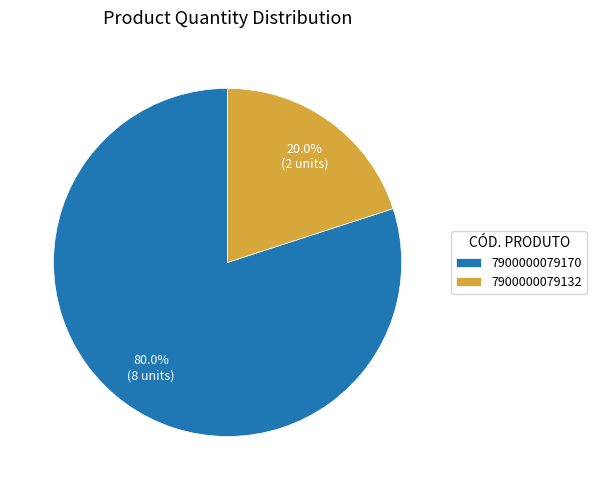

The 7900000079132 slice represents 20% of the pie. True or false?

True